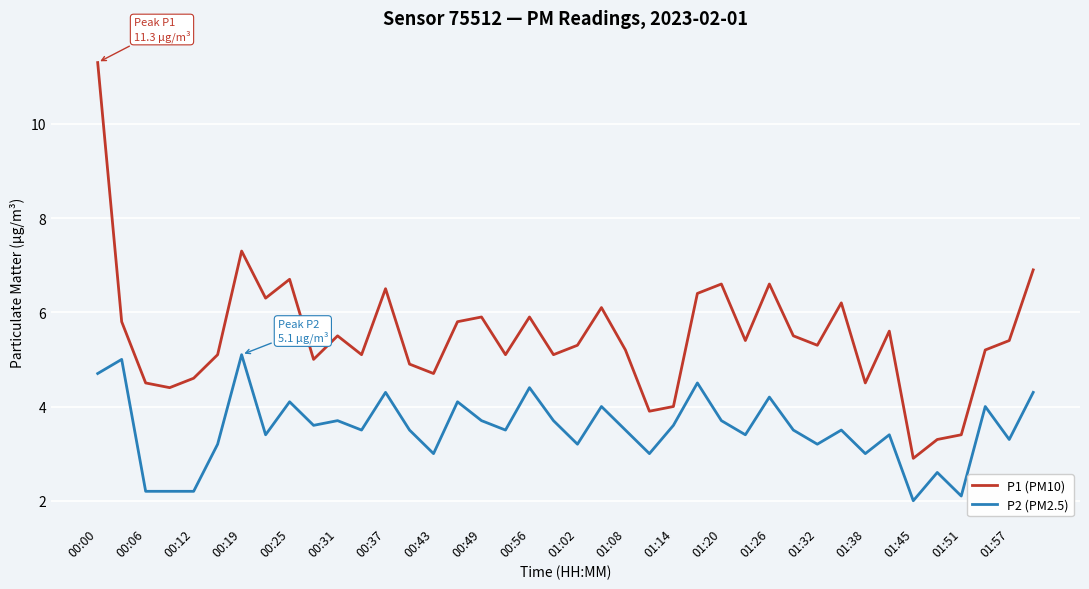

True or false: P2 (PM2.5) and P1 (PM10) intersect in this chart.

False